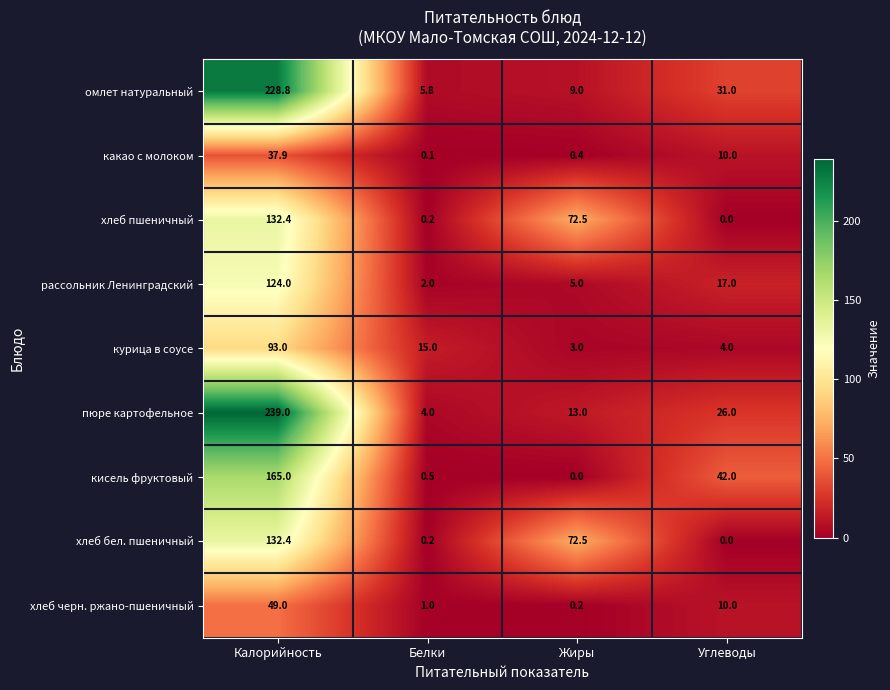

Which category has the highest value across all series?

Калорийность